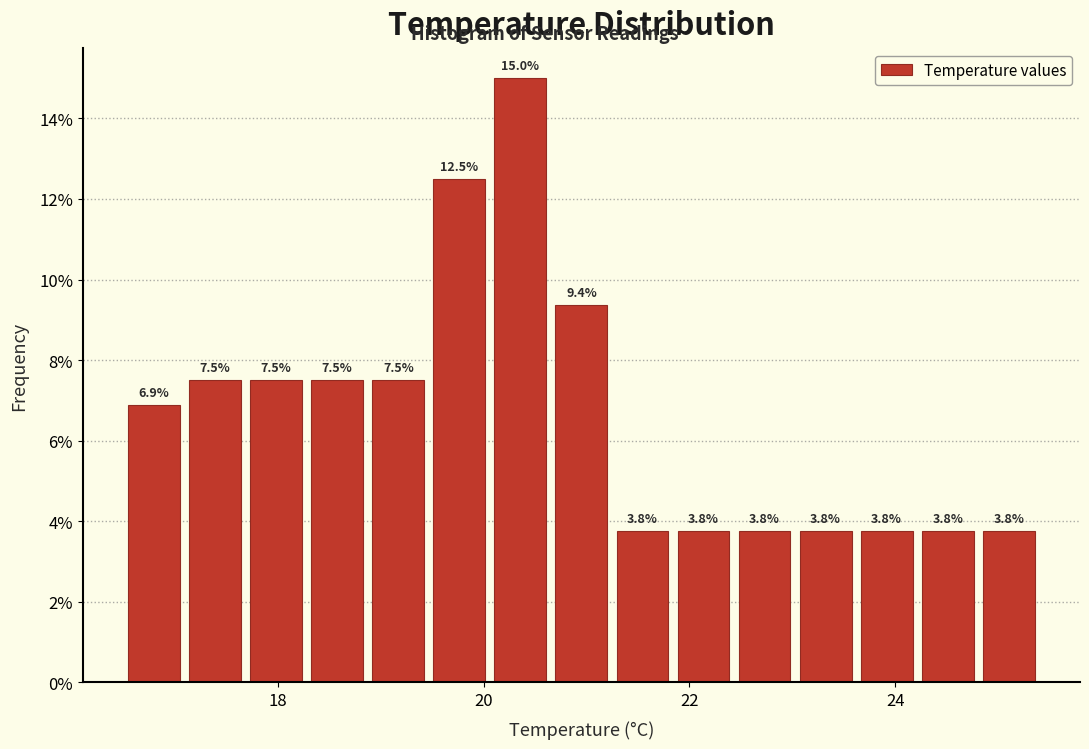

Read against the x-axis, roughly where is the centre of the tallest bar?

20.4